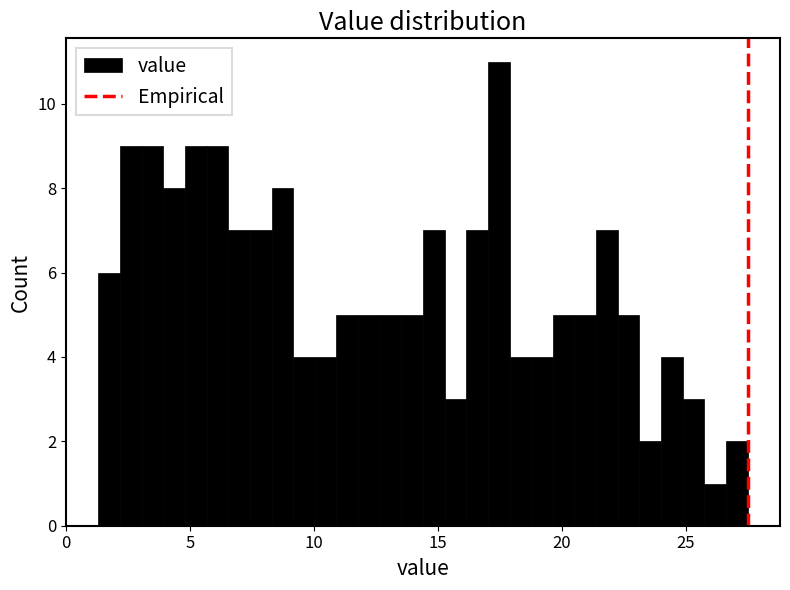

Around what value on the x-axis is the tallest bar? Give the approximate position of its centre, as read against the axis.

17.5